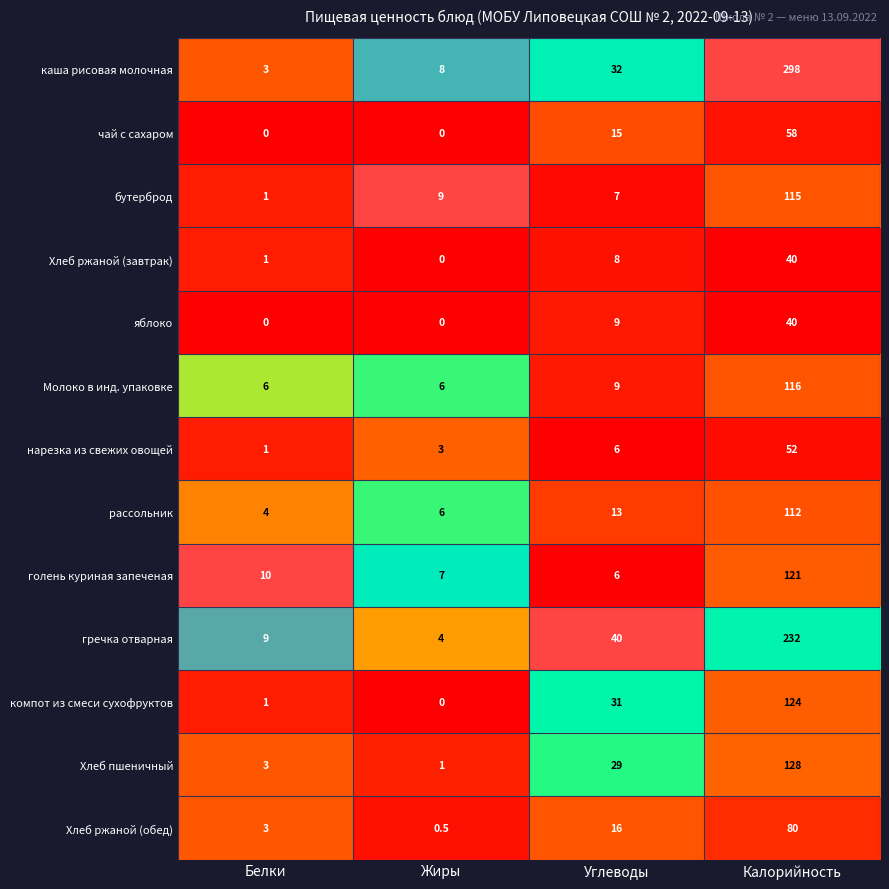

At which category does the chart reach its peak across all series?

Калорийность